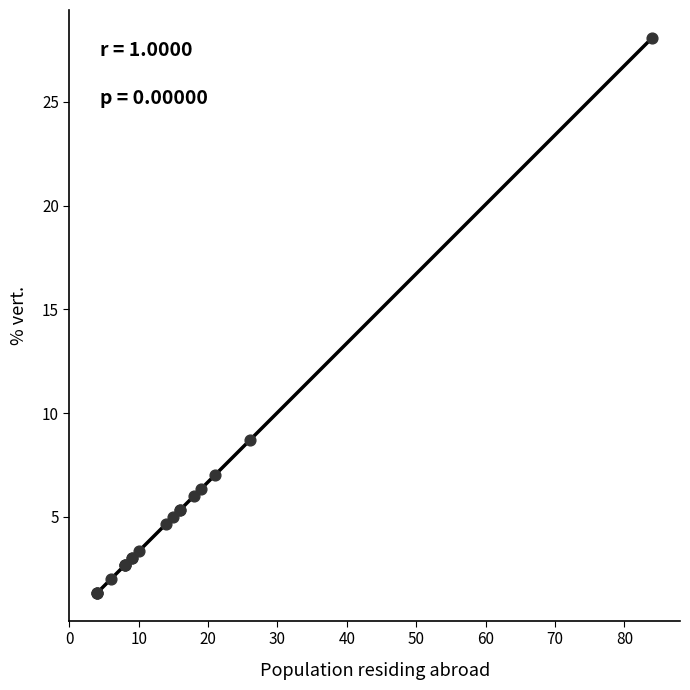

What Y value in the scatter plot is closest to 14?

8.7